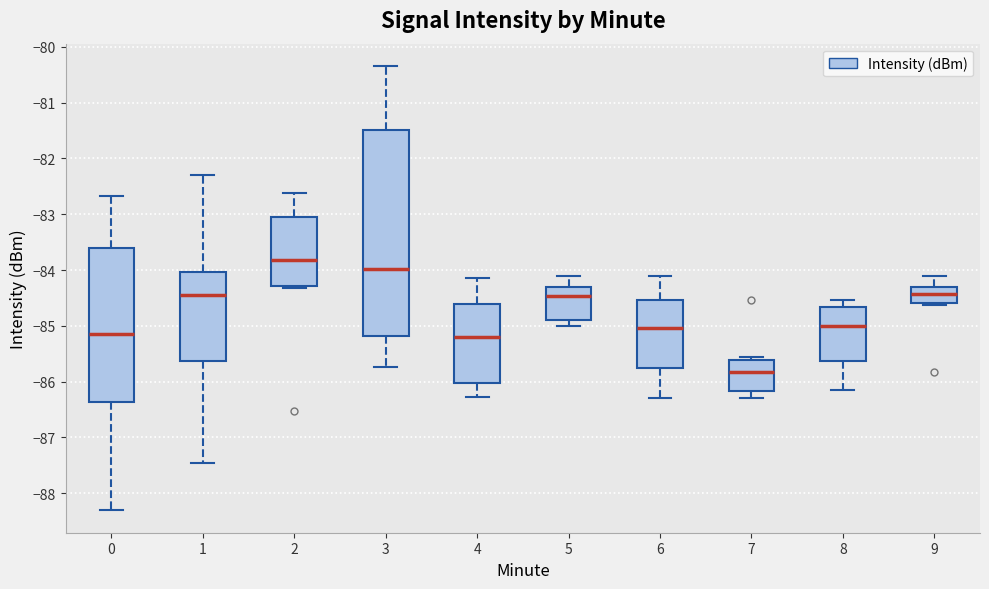

Where does the upper whisker of the box at x = 2 end on the y-axis? The values are not printed on the chart, so give them approximately, as read against the axis.

-82.6